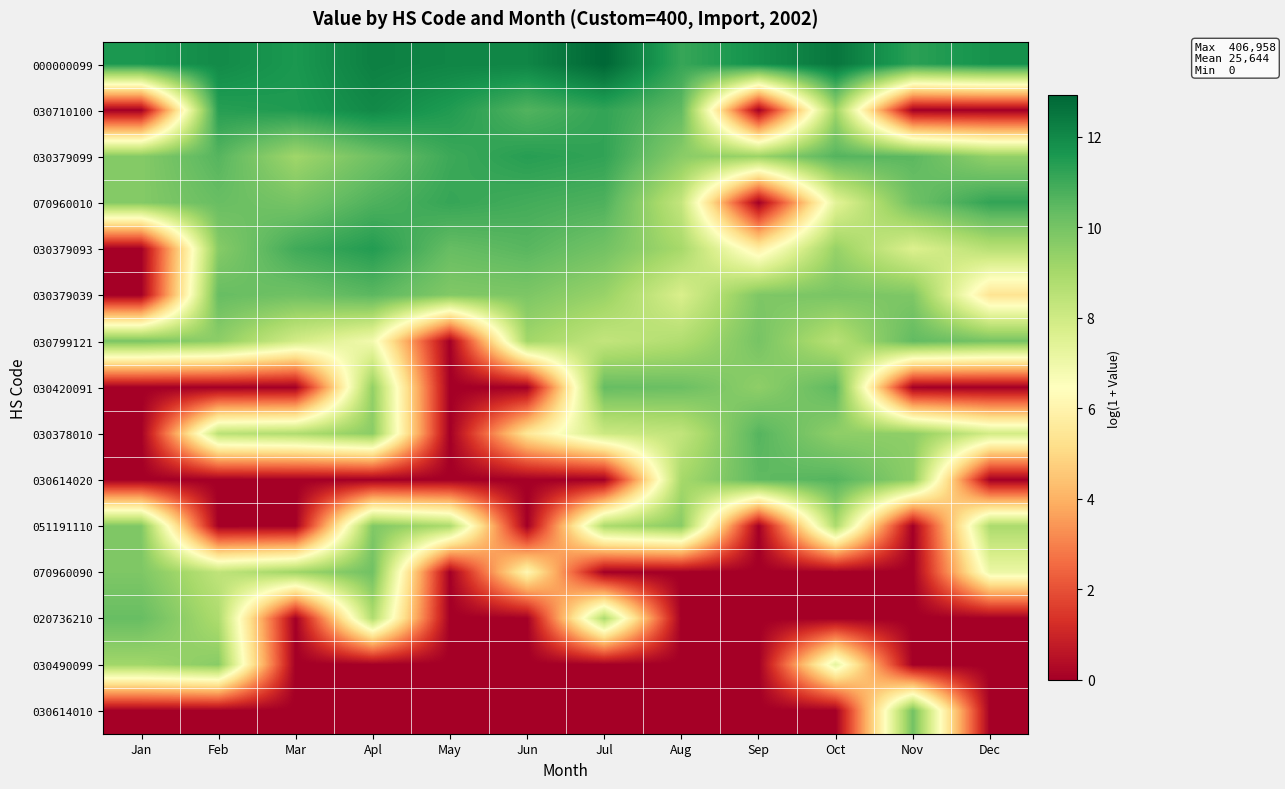

Reading left to right, transcribe all the data shown in this chart.

000000099: Jan=11.6	Feb=12.0	Mar=11.6	Apl=12.3	May=12.1	Jun=12.1	Jul=12.9	Aug=11.1	Sep=11.8	Oct=12.5	Nov=11.3	Dec=11.8
030710100: Jan=0.0	Feb=11.4	Mar=11.5	Apl=12.0	May=11.5	Jun=10.7	Jul=11.2	Aug=10.4	Sep=0.0	Oct=9.2	Nov=0.0	Dec=0.0
030379099: Jan=9.7	Feb=10.6	Mar=9.1	Apl=10.1	May=11.0	Jun=11.4	Jul=11.2	Aug=9.6	Sep=9.3	Oct=10.6	Nov=10.5	Dec=9.4
070960010: Jan=9.7	Feb=10.3	Mar=10.0	Apl=10.7	May=11.1	Jun=10.9	Jul=10.7	Aug=8.3	Sep=0.0	Oct=7.4	Nov=10.1	Dec=11.2
030379093: Jan=0.0	Feb=9.7	Mar=10.9	Apl=11.5	May=10.3	Jun=10.5	Jul=10.1	Aug=9.0	Sep=5.8	Oct=9.3	Nov=7.6	Dec=8.6
030379039: Jan=0.0	Feb=10.3	Mar=10.1	Apl=10.5	May=9.8	Jun=9.9	Jul=9.3	Aug=7.7	Sep=9.8	Oct=9.9	Nov=9.8	Dec=5.4
030799121: Jan=9.9	Feb=9.5	Mar=7.9	Apl=6.9	May=0.0	Jun=9.1	Jul=8.3	Aug=8.8	Sep=10.0	Oct=8.6	Nov=10.4	Dec=10.0
030420091: Jan=0.0	Feb=0.0	Mar=0.0	Apl=9.4	May=0.0	Jun=0.0	Jul=10.3	Aug=10.2	Sep=9.5	Oct=10.4	Nov=0.0	Dec=0.0
030378010: Jan=0.0	Feb=8.5	Mar=8.8	Apl=9.6	May=0.0	Jun=5.5	Jul=8.1	Aug=8.3	Sep=10.6	Oct=9.5	Nov=9.5	Dec=7.9
030614020: Jan=0.0	Feb=0.0	Mar=0.0	Apl=0.0	May=0.0	Jun=0.0	Jul=0.0	Aug=9.0	Sep=10.4	Oct=10.6	Nov=9.5	Dec=0.0
051191110: Jan=9.8	Feb=0.0	Mar=0.0	Apl=9.8	May=8.9	Jun=0.0	Jul=8.9	Aug=9.6	Sep=0.0	Oct=8.9	Nov=0.0	Dec=8.9
070960090: Jan=9.8	Feb=8.4	Mar=9.2	Apl=10.1	May=0.0	Jun=6.2	Jul=0.0	Aug=0.0	Sep=0.0	Oct=0.0	Nov=0.0	Dec=7.1
020736210: Jan=10.3	Feb=8.8	Mar=0.0	Apl=8.8	May=0.0	Jun=0.0	Jul=8.9	Aug=0.0	Sep=0.0	Oct=0.0	Nov=0.0	Dec=0.0
030490099: Jan=9.1	Feb=9.6	Mar=0.0	Apl=0.0	May=0.0	Jun=0.0	Jul=0.0	Aug=0.0	Sep=0.0	Oct=7.3	Nov=0.0	Dec=0.0
030614010: Jan=0.0	Feb=0.0	Mar=0.0	Apl=0.0	May=0.0	Jun=0.0	Jul=0.0	Aug=0.0	Sep=0.0	Oct=0.0	Nov=10.0	Dec=0.0